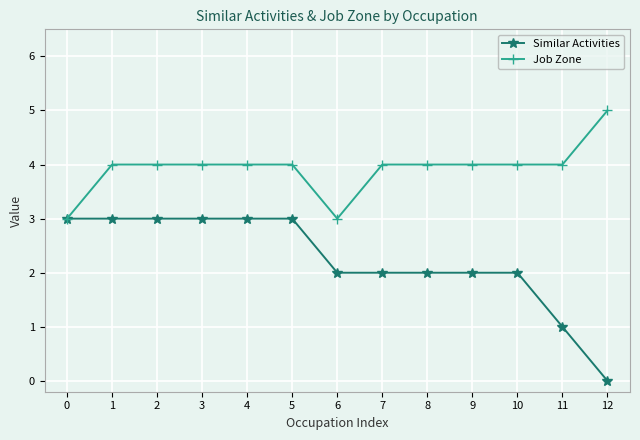

Which series has the largest total across all categories?

Job Zone